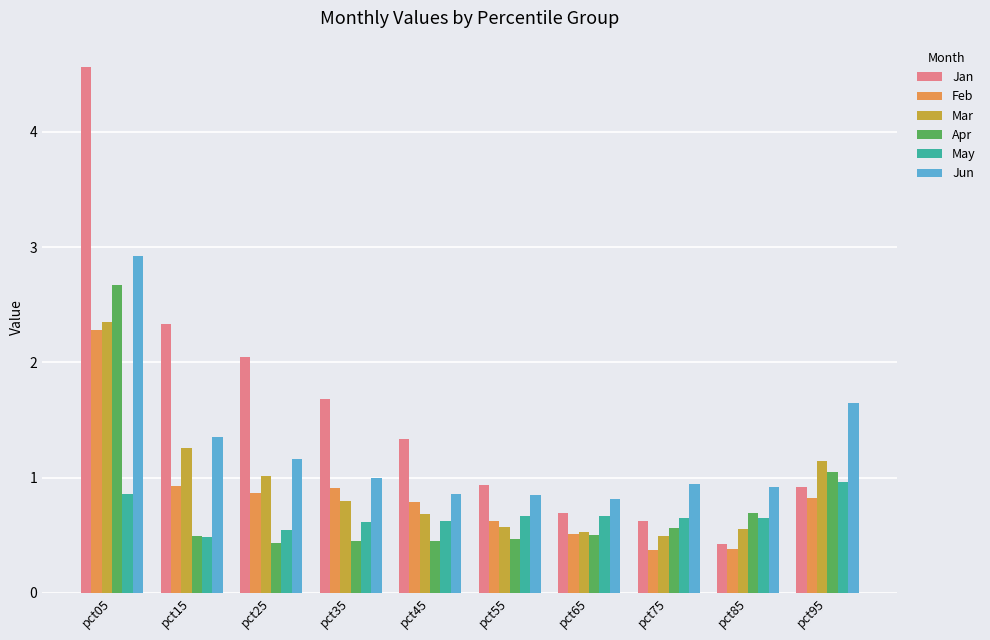

The value of Feb at pct65 is 0.5. True or false?

True